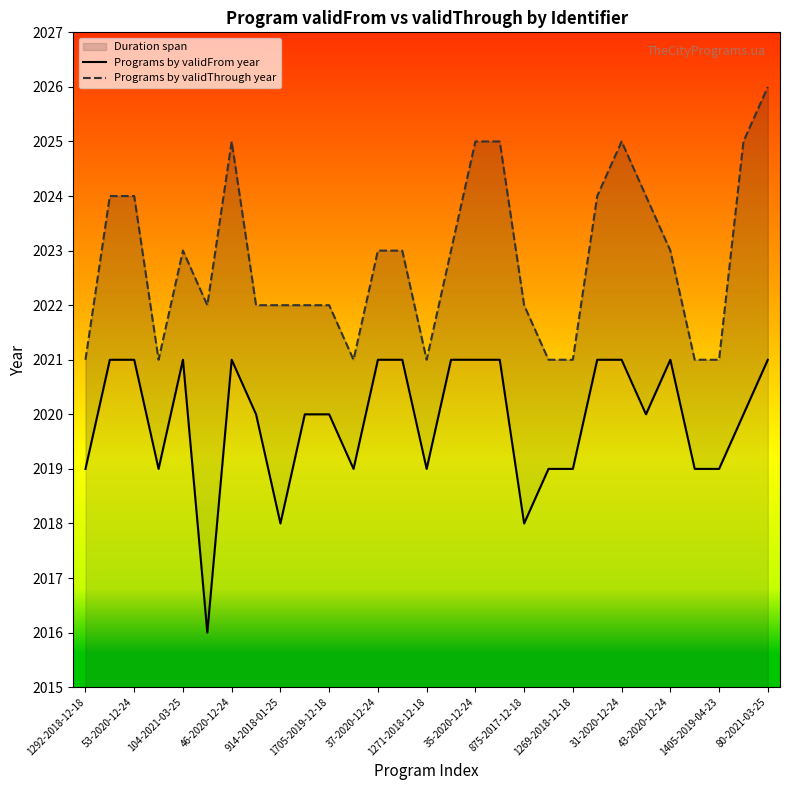

Which label corresponds to the largest value in the chart?

80-2021-03-25